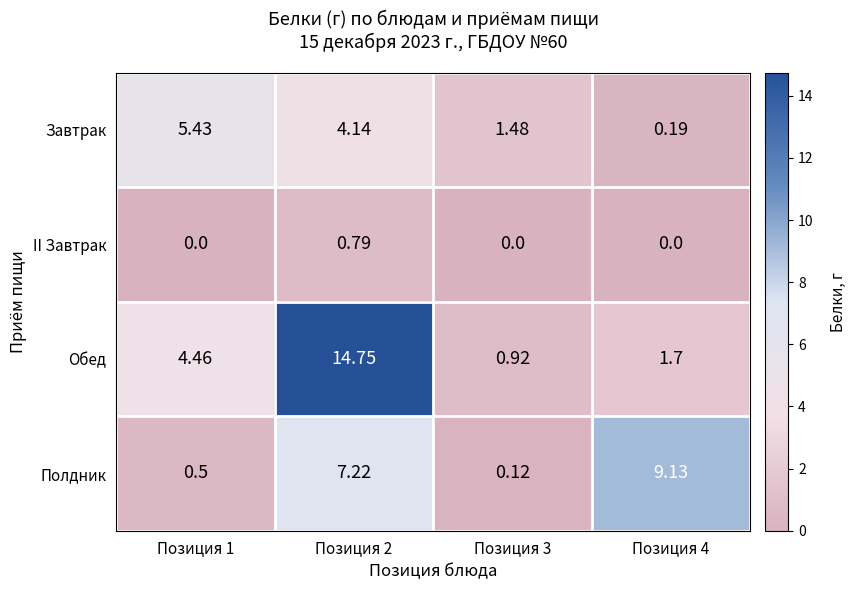

List the series in order of their overall mean, lowest first.

II Завтрак, Завтрак, Полдник, Обед